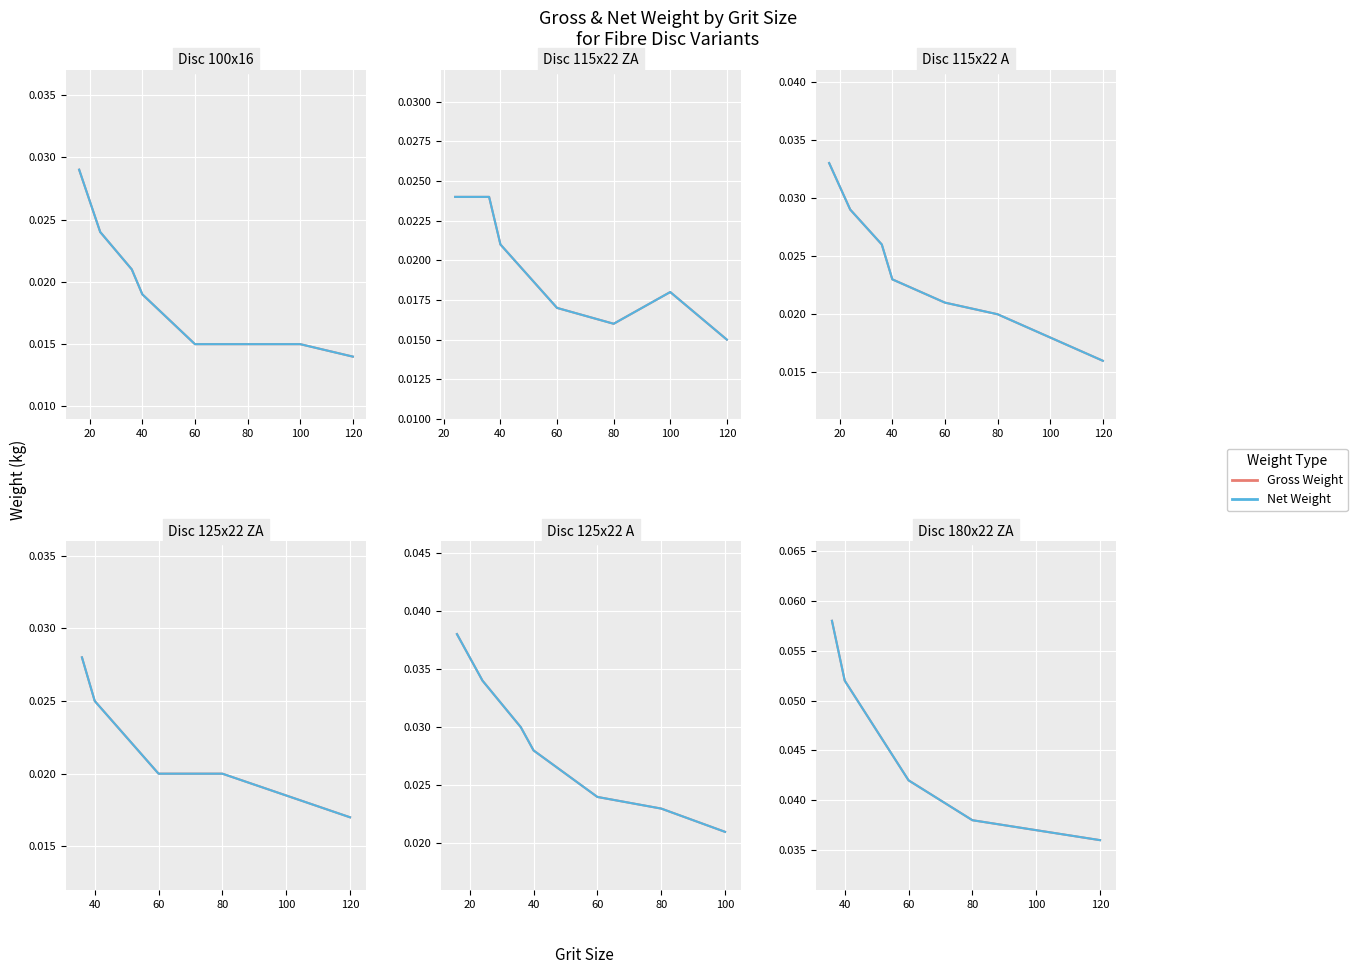

What are all the series names shown in the legend?

Gross Weight, Net Weight